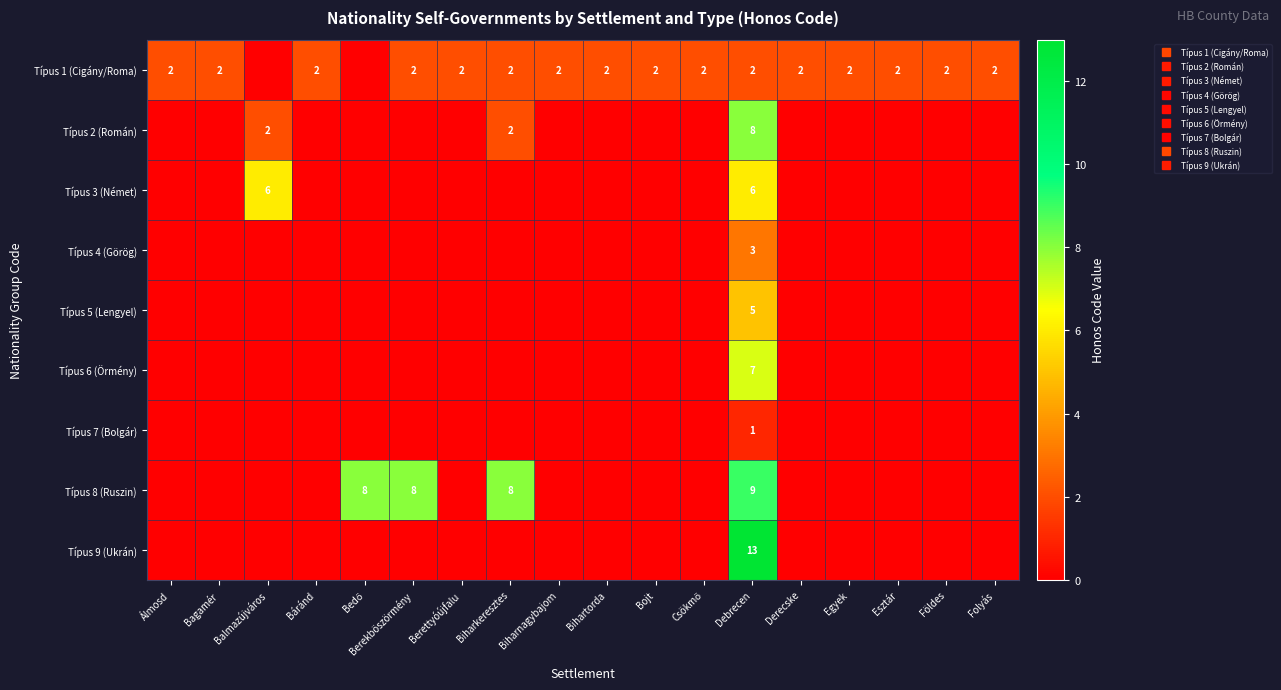

What is the greatest value displayed?

13